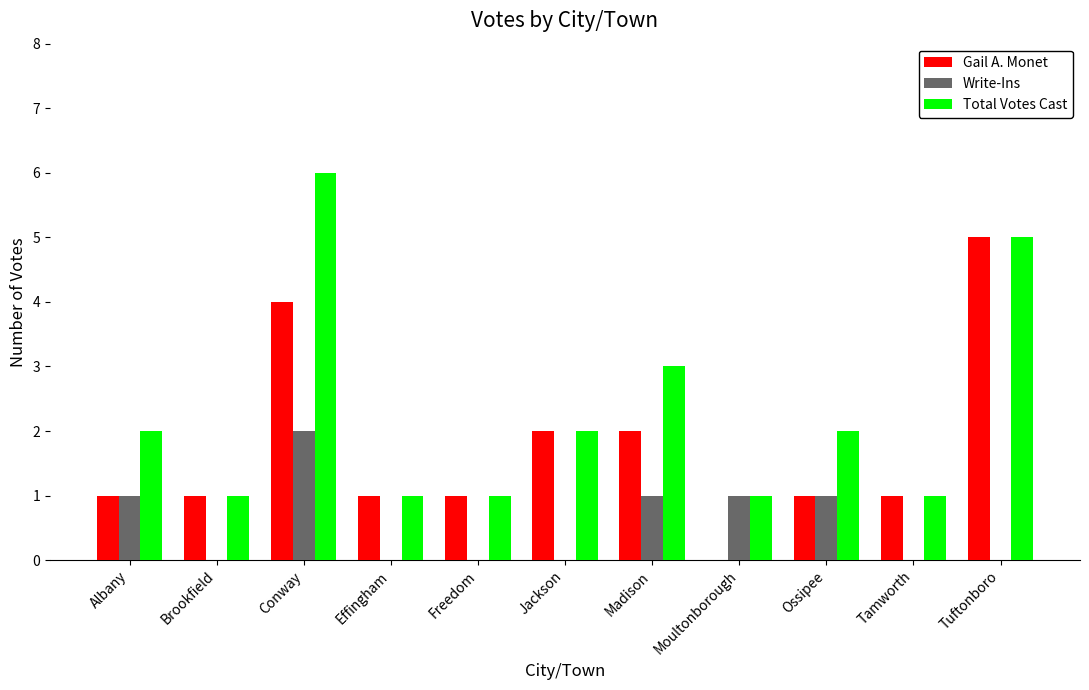

Which series changed the most between Conway and Jackson?

Total Votes Cast